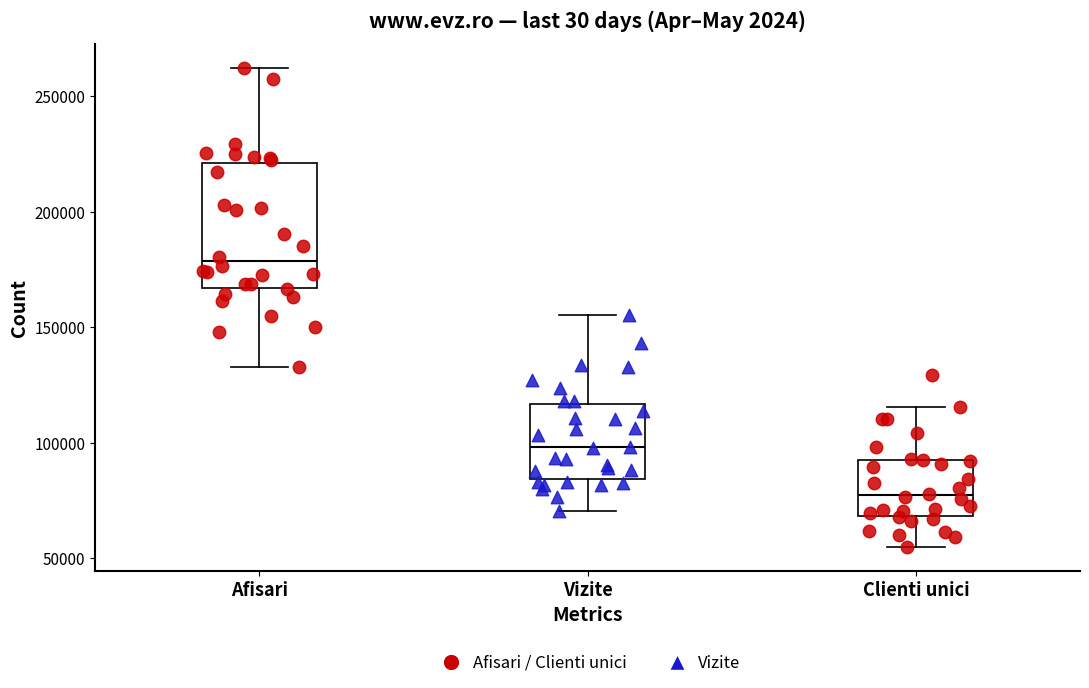

Reading left to right, transcribe this box plot: for each box, give where its median line is, the range the box spans, and where its two whiskers end, as read against the y-axis. The values are not printed on the chart, so give them approximately, as read against the axis.

Afisari: median 180000, box 165000 to 220000, whiskers 135000 to 260000
Vizite: median 100000, box 85000 to 115000, whiskers 70000 to 155000
Clienti unici: median 75000, box 70000 to 95000, whiskers 55000 to 115000